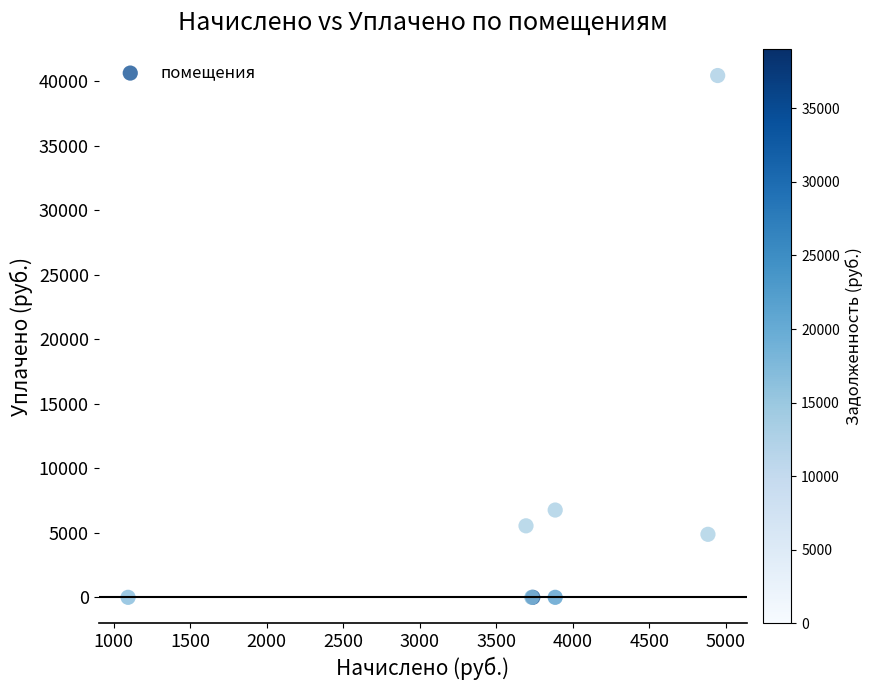

What Y value in the scatter plot is closest to 20225?

6766.5